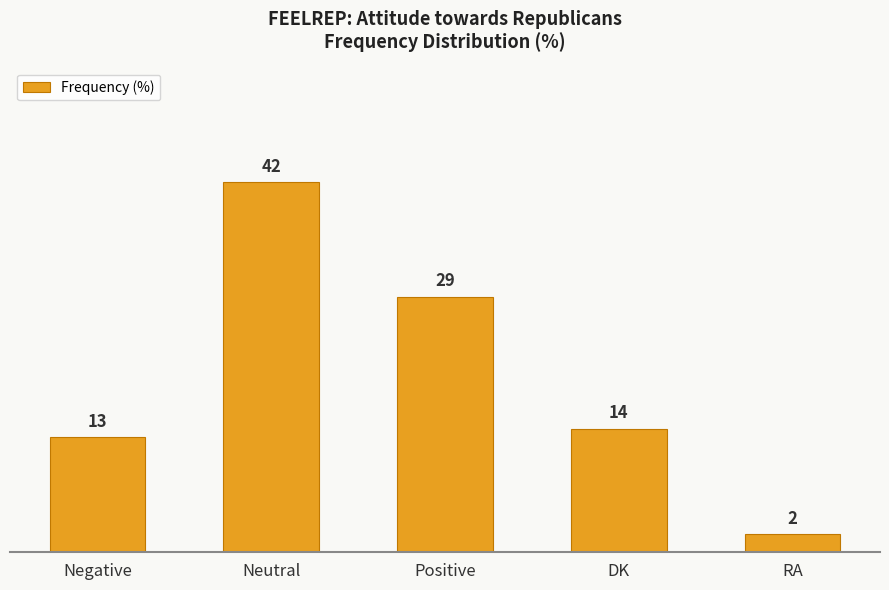

The chart shows a value of 46 at Positive. True or false?

False